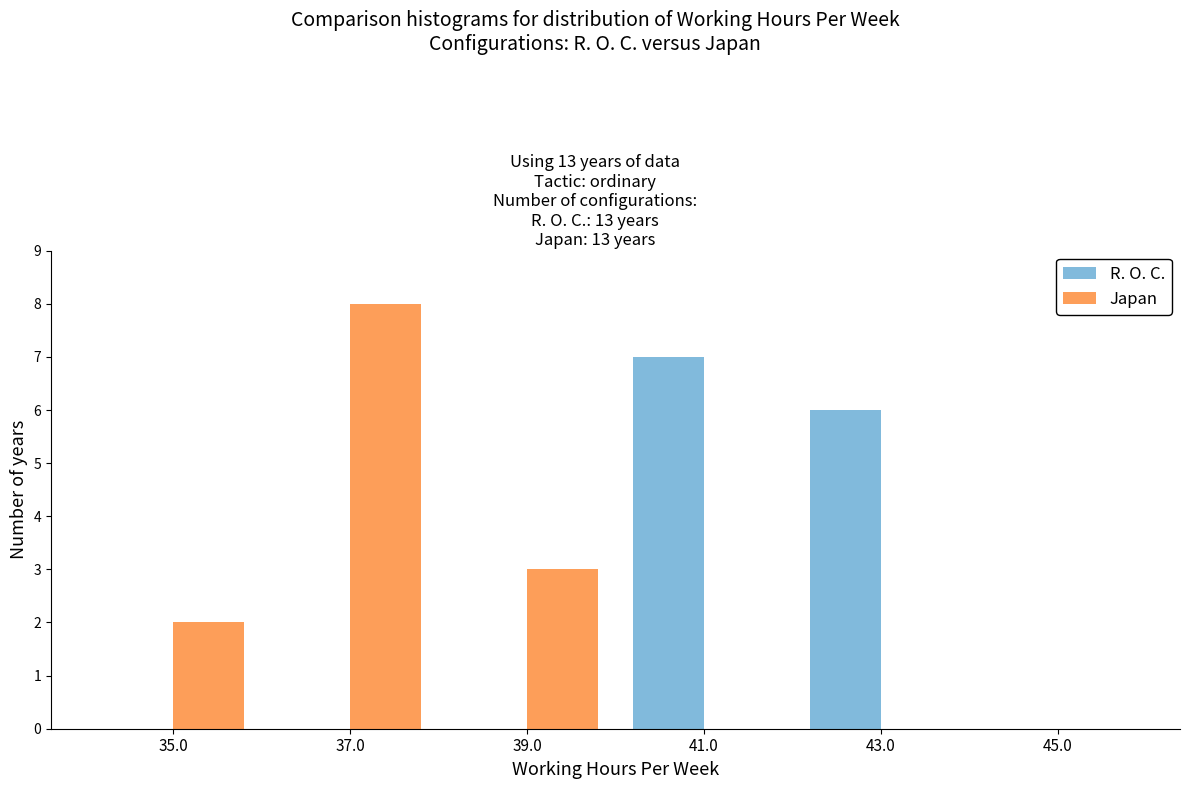

Reading left to right, transcribe this chart: for each range on the x-axis, give the height of each series' bar. The values are not printed on the chart, so give them approximately, as read against the axis.

34 to 36: R. O. C.=0	Japan=2
36 to 38: R. O. C.=0	Japan=8
38 to 40: R. O. C.=0	Japan=3
40 to 42: R. O. C.=7	Japan=0
42 to 44: R. O. C.=6	Japan=0
44 to 46: R. O. C.=0	Japan=0